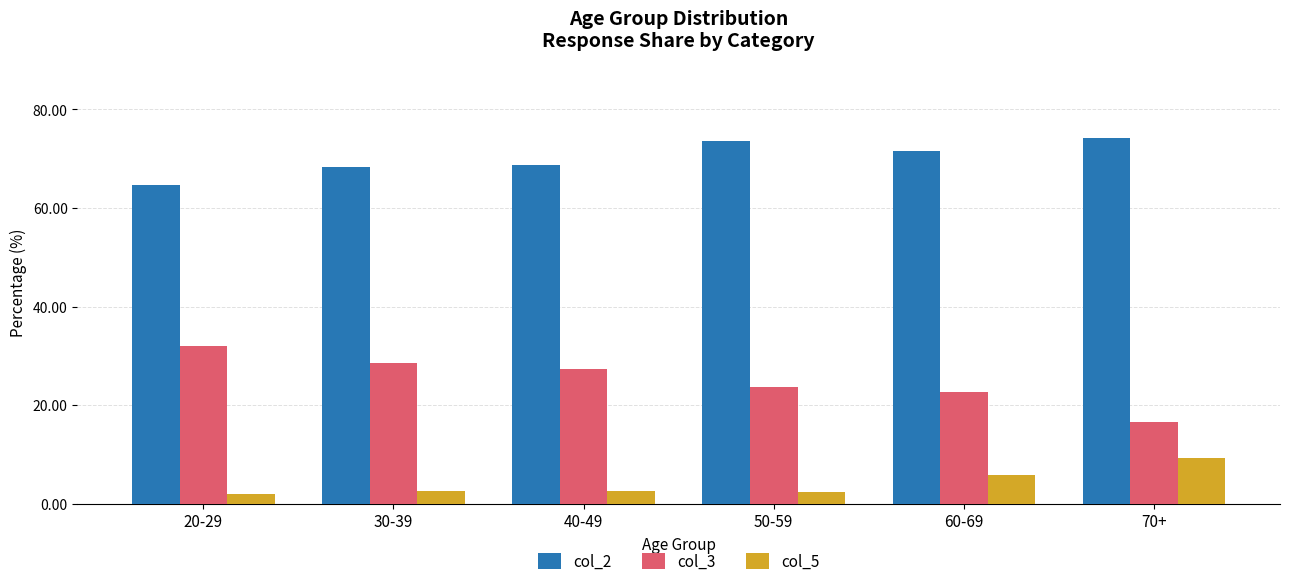

List the series in order of their peak value, highest first.

col_2, col_3, col_5